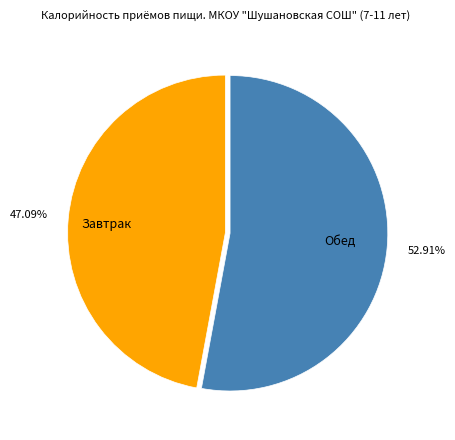

What is the largest slice in the pie chart?

Обед